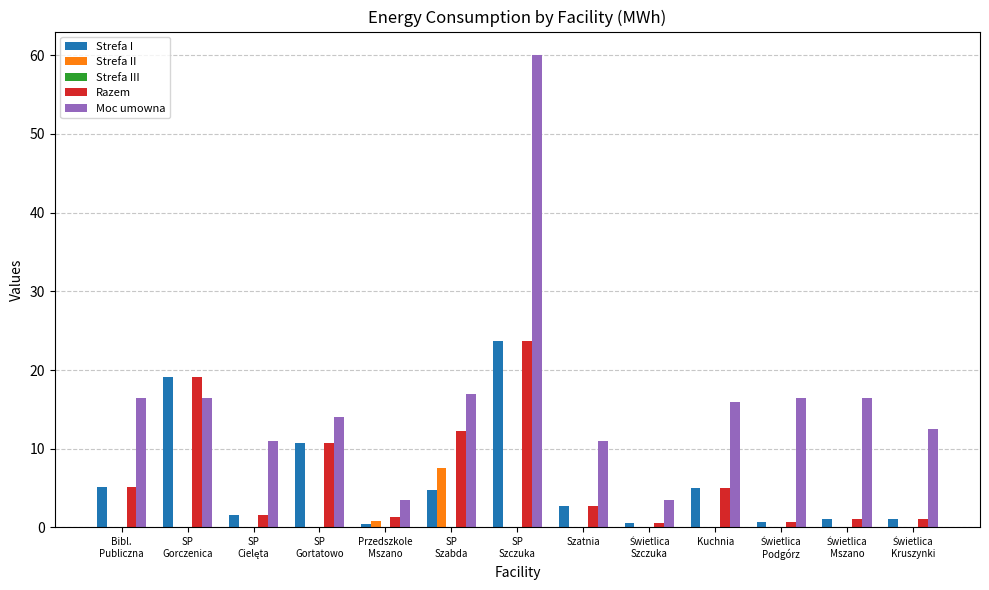

What is the maximum value for Moc umowna?

60.0